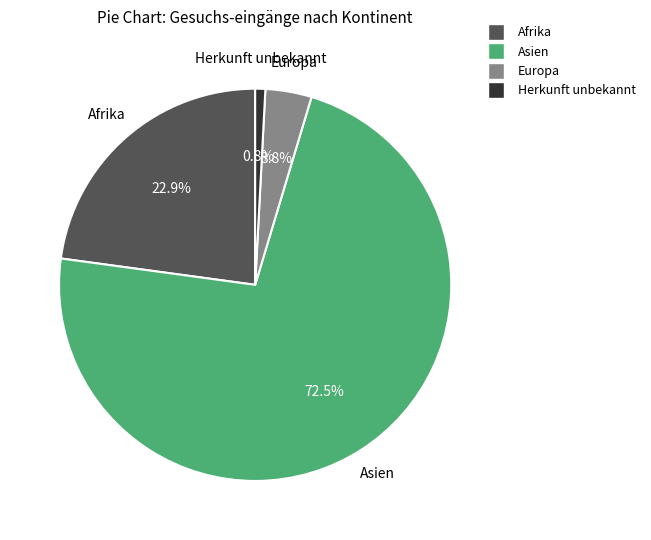

Which category has the smallest portion of the pie?

Herkunft unbekannt